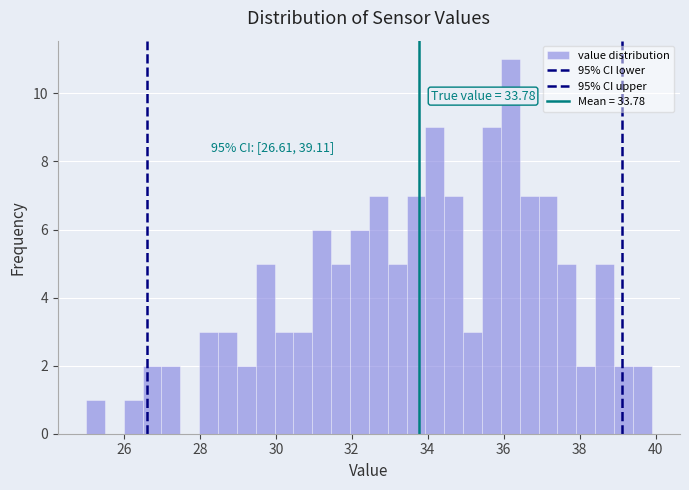

Read against the x-axis, roughly where is the centre of the tallest bar?

36.2